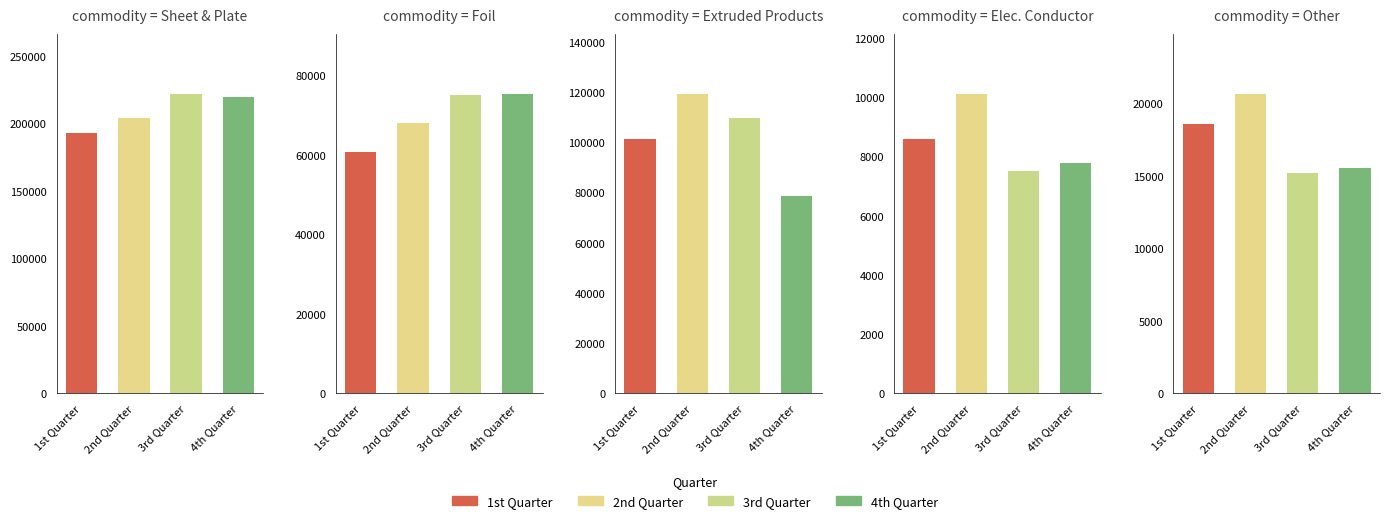

Is it true that Foil equals 67975.0 at 2nd Quarter?

True